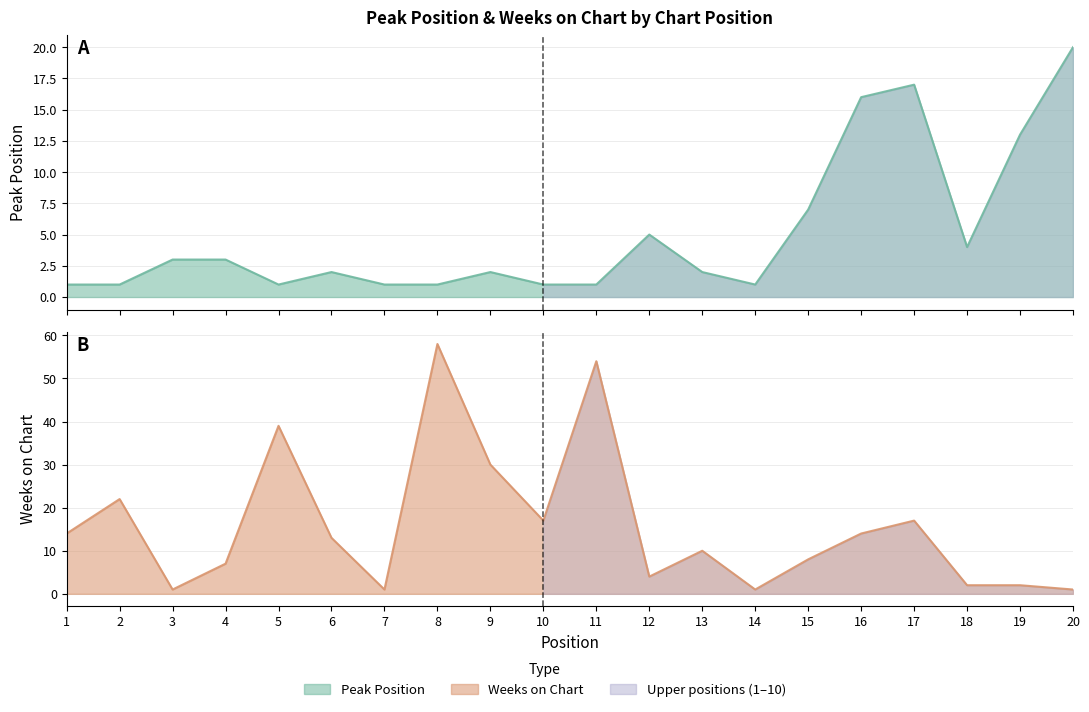

Reading right to left, what are all the values shown in this chart?

Peak Position: 20=20	19=13	18=4	17=17	16=16	15=7	14=1	13=2	12=5	11=1	10=1	9=2	8=1	7=1	6=2	5=1	4=3	3=3	2=1	1=1
Weeks on Chart: 20=1	19=2	18=2	17=17	16=14	15=8	14=1	13=10	12=4	11=54	10=17	9=30	8=58	7=1	6=13	5=39	4=7	3=1	2=22	1=14